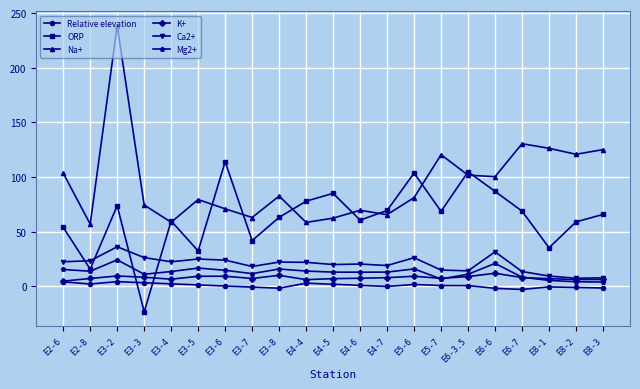

Which label corresponds to the largest value in the chart?

E3-2